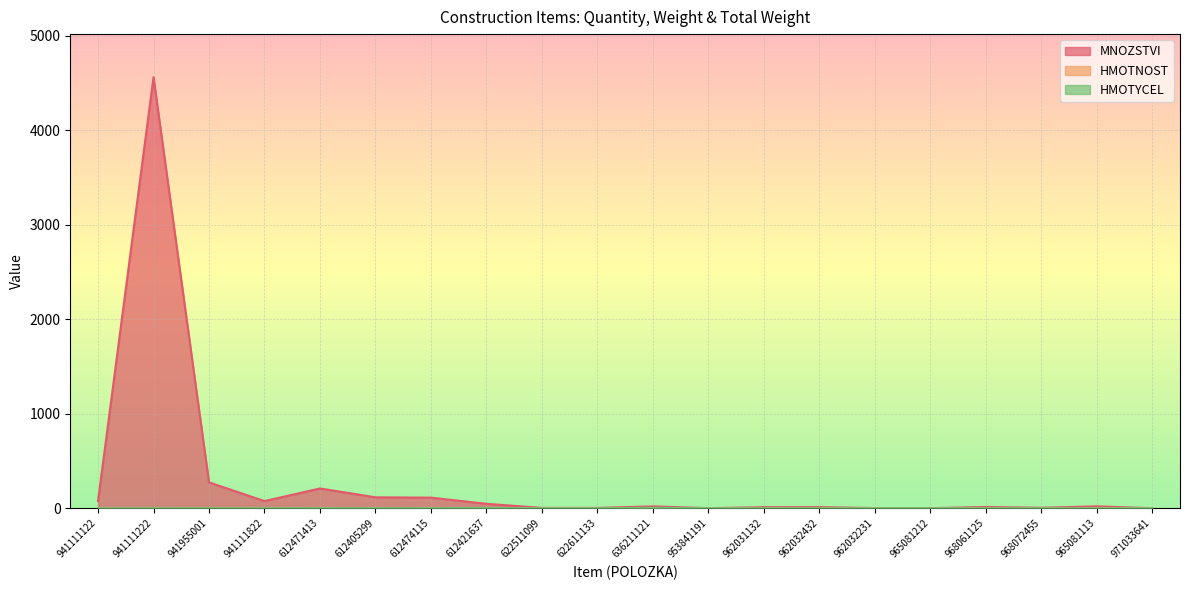

At which label does HMOTNOST reach its peak?

636211121